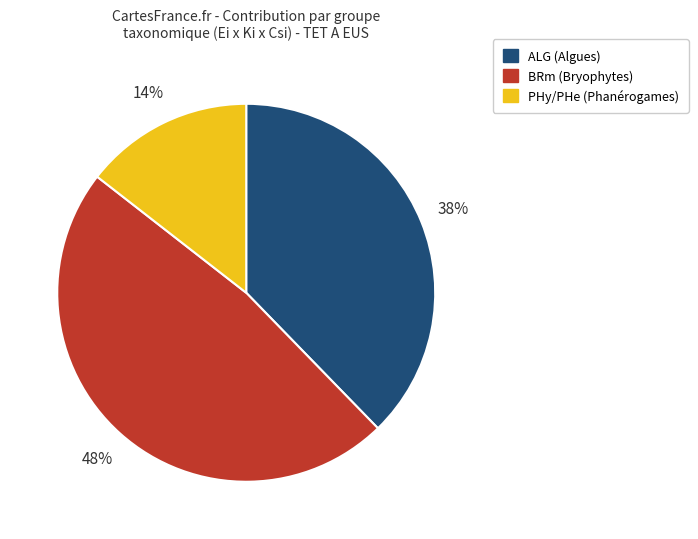

Count the number of slices in the pie.

3